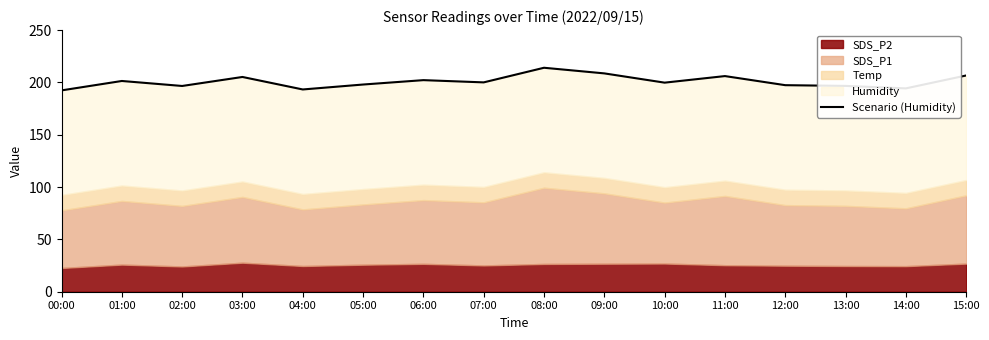

Where does the data first go above 200?

01:00